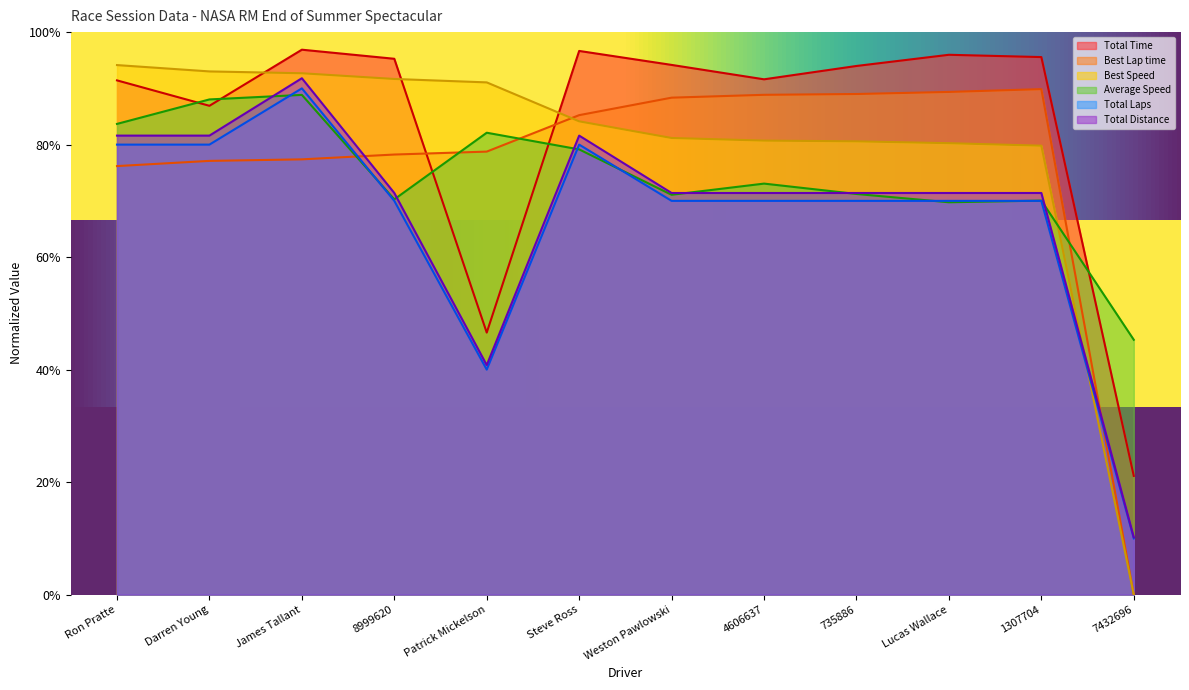

At 7432696, list the series in order from smallest to largest.

Best Lap time, Best Speed, Total Distance, Total Laps, Total Time, Average Speed